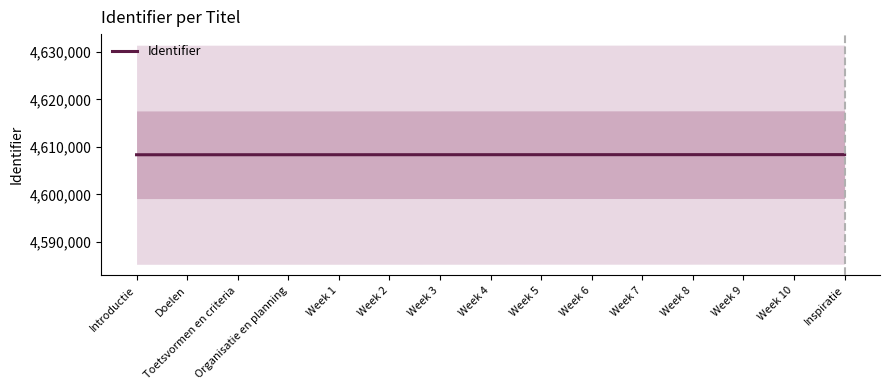

List the labels in order of value, largest first.

Inspiratie, Week 10, Week 9, Week 8, Week 7, Week 6, Week 5, Week 4, Week 3, Week 2, Week 1, Organisatie en planning, Toetsvormen en criteria, Doelen, Introductie